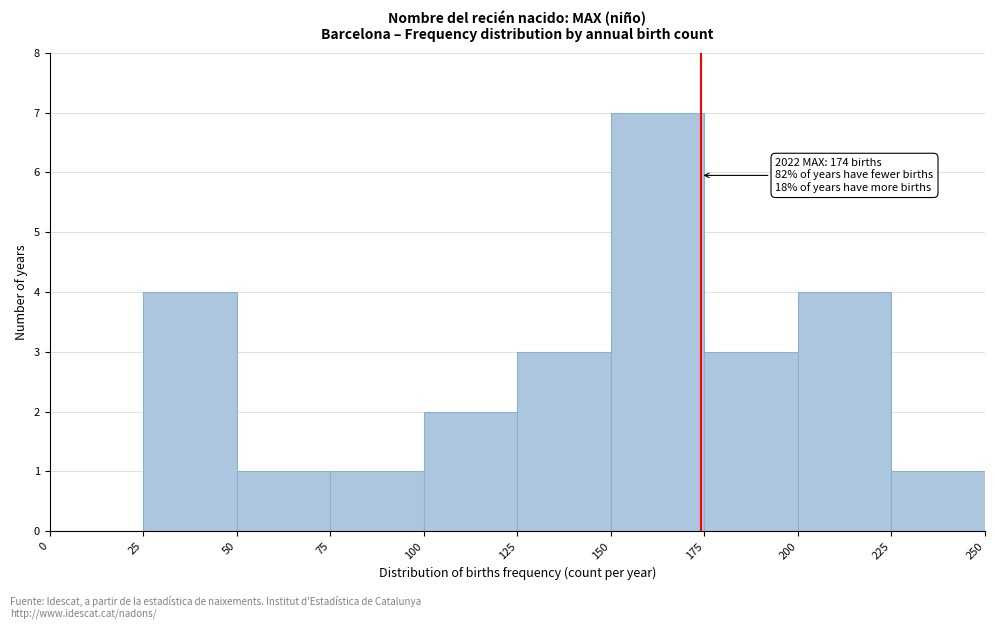

Over which range of the x-axis is the bar tallest?

150 to 175